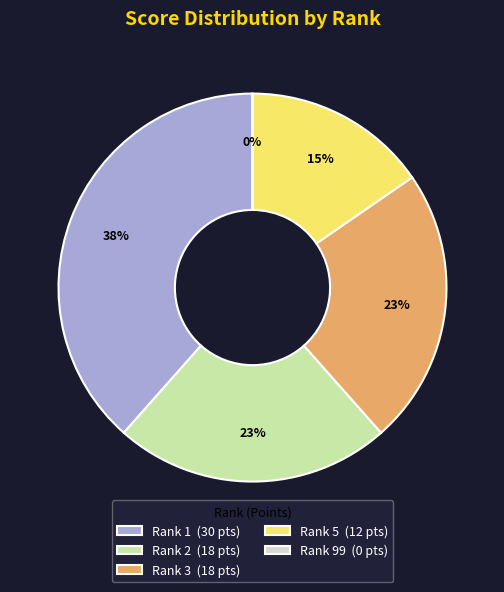

Combined, what portion of the pie is 2 and 3?

46.2%